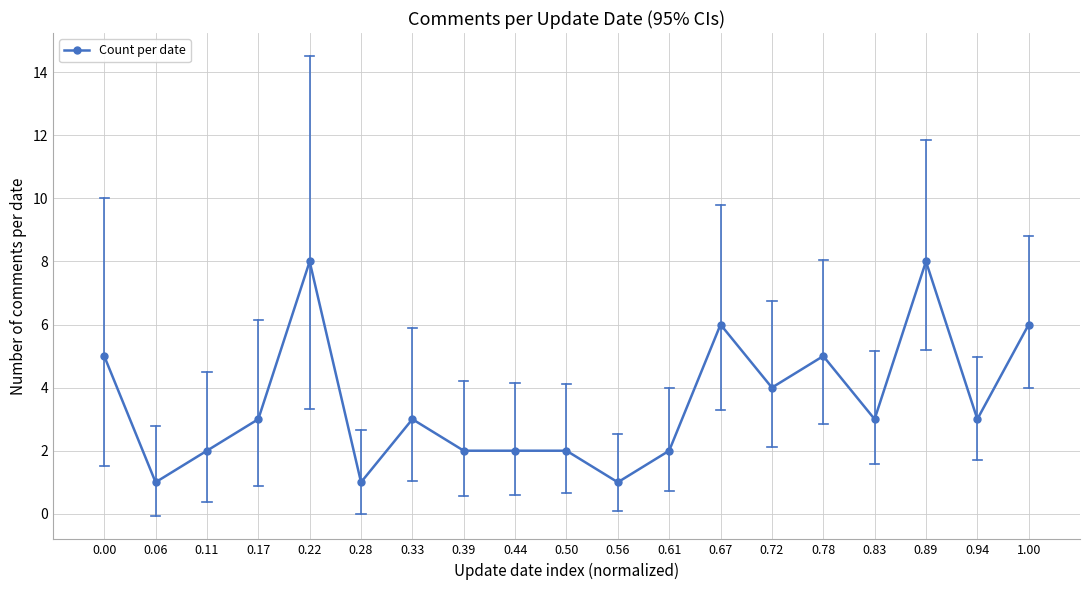

The value at 0.06 is 0. True or false?

False